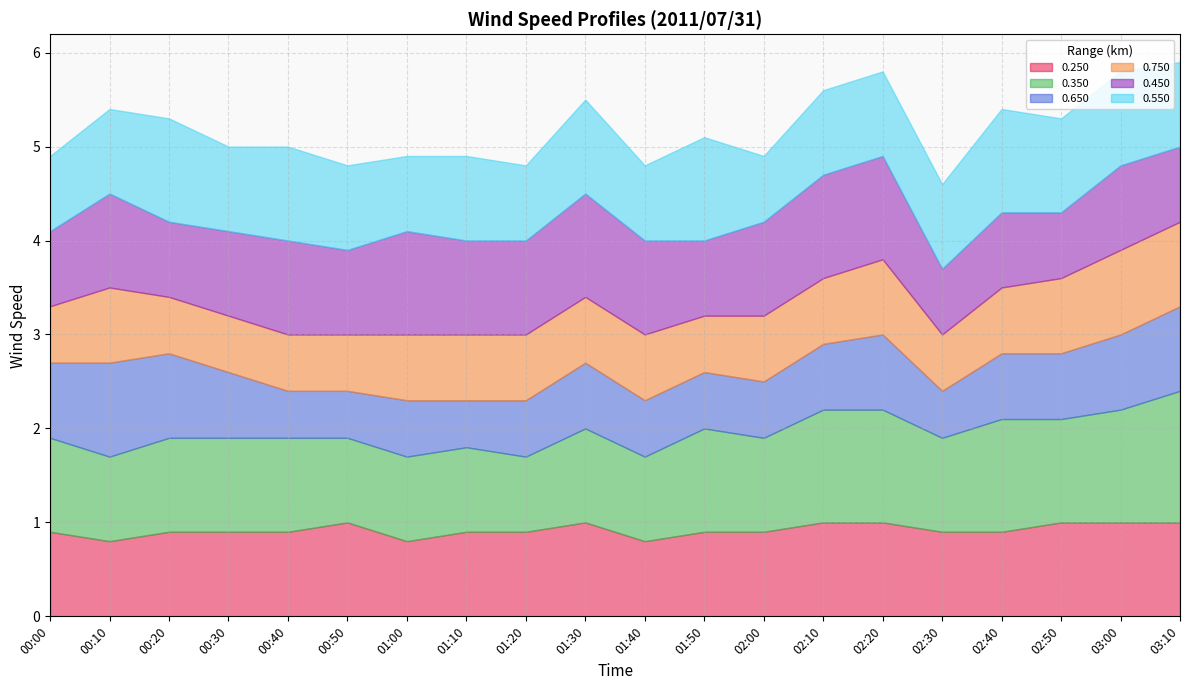

How many intersections are there between 0.450 and 0.250?

7